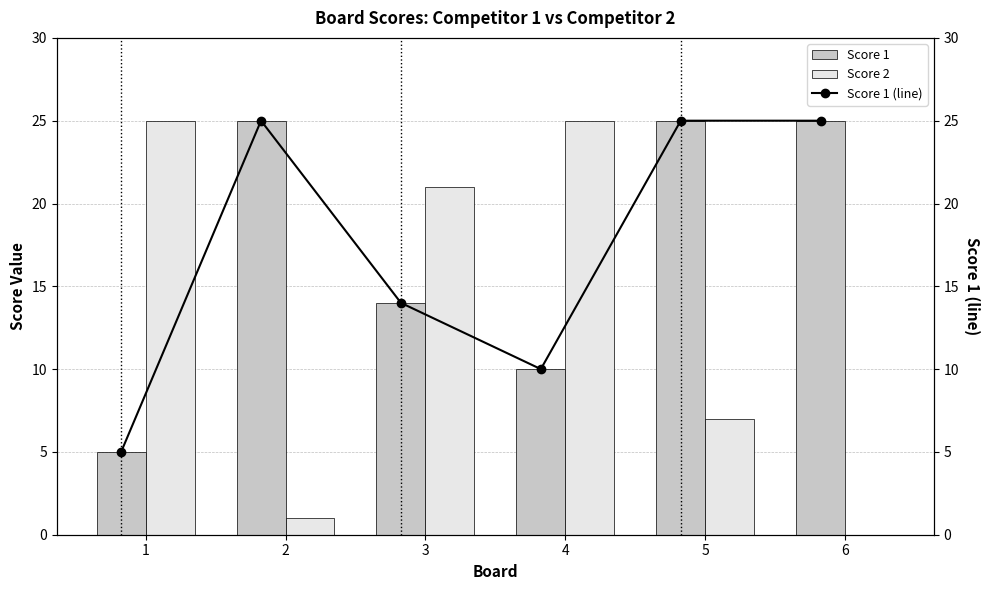

True or false: Score 1 has a value of 25 at 5.

True